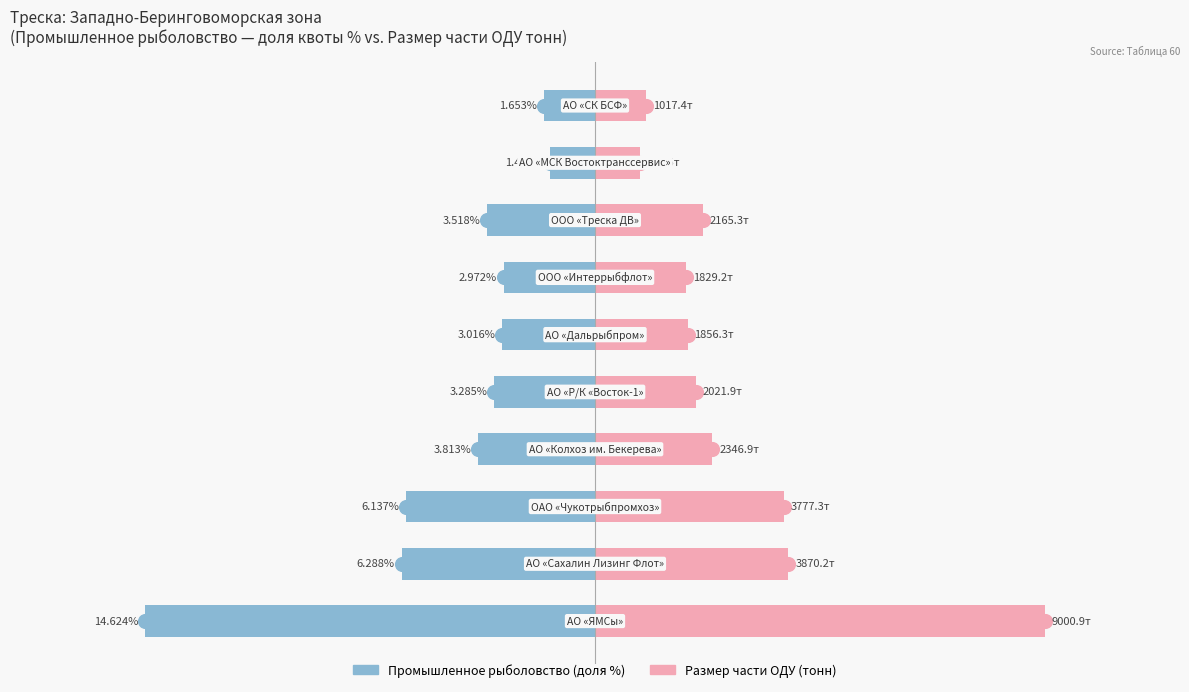

How many groups of bars are there?

10